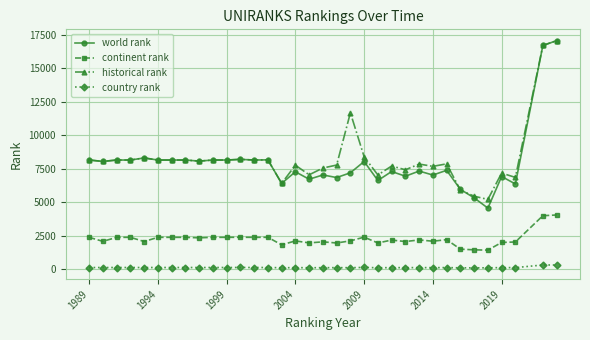

True or false: continent rank and world rank intersect in this chart.

False